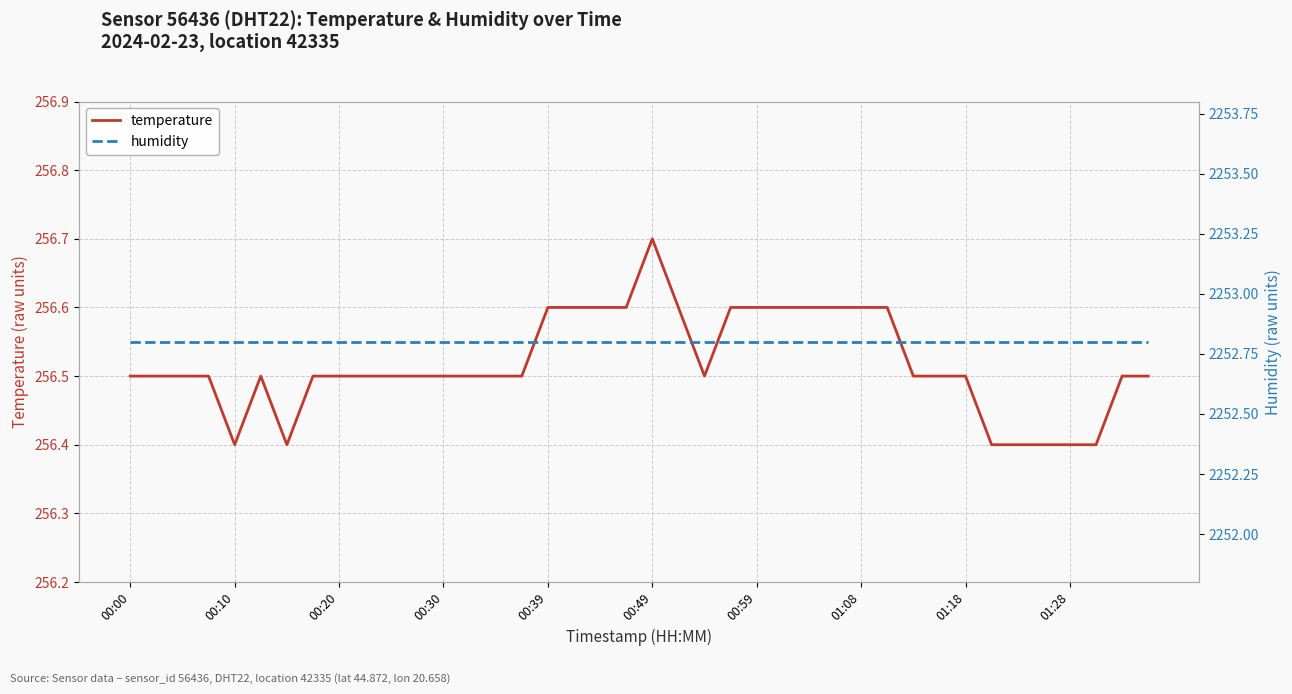

In temperature, how many points are higher than both neighbors (excluding endpoints)?

2